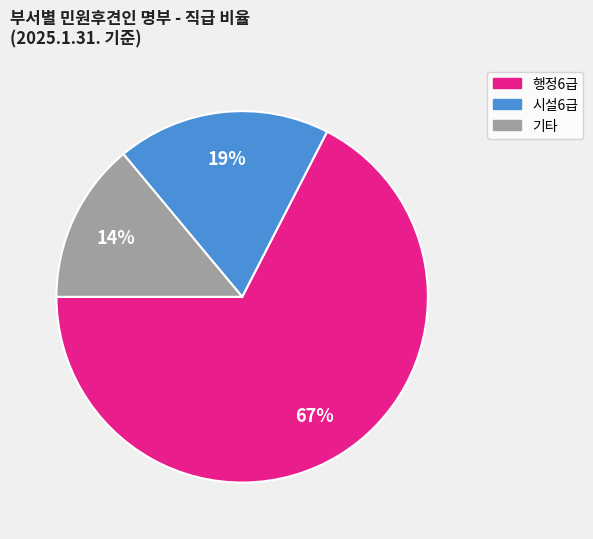

Is there a majority slice in this chart?

Yes